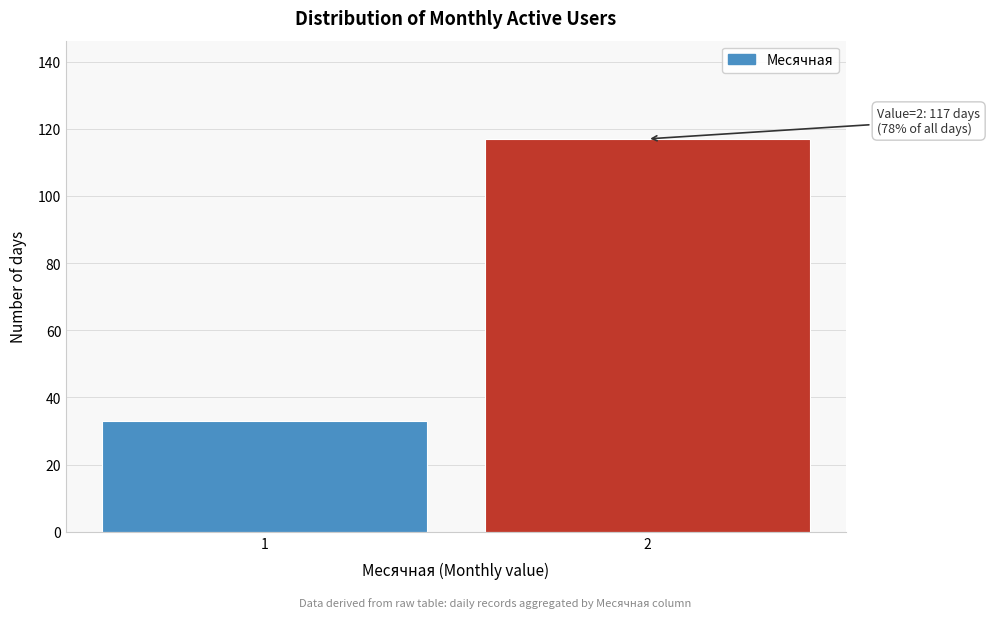

Reading left to right, transcribe all the data shown in this chart.

33	117